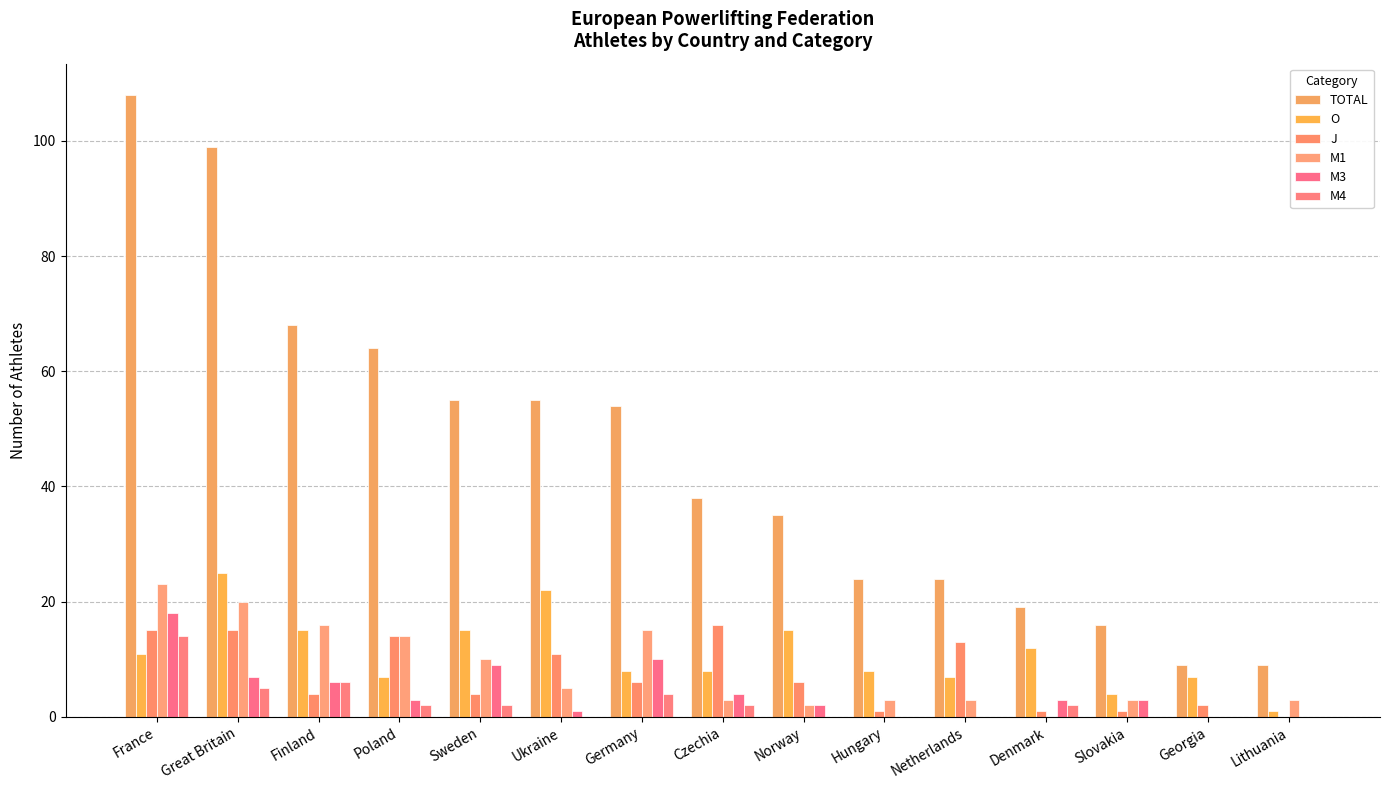

How many data points does each series have?

15